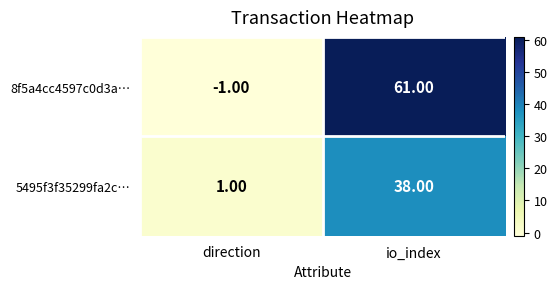

At which category is the sum across all series the highest?

io_index